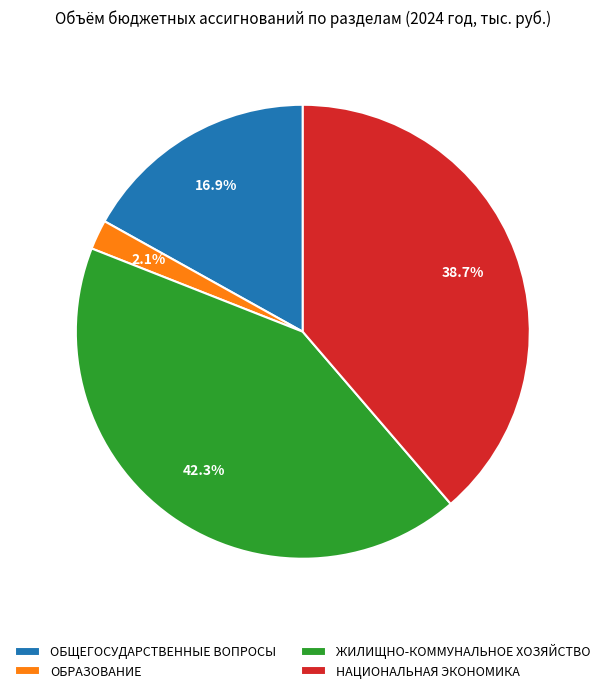

Which category has the biggest portion of the pie?

ЖИЛИЩНО-КОММУНАЛЬНОЕ ХОЗЯЙСТВО